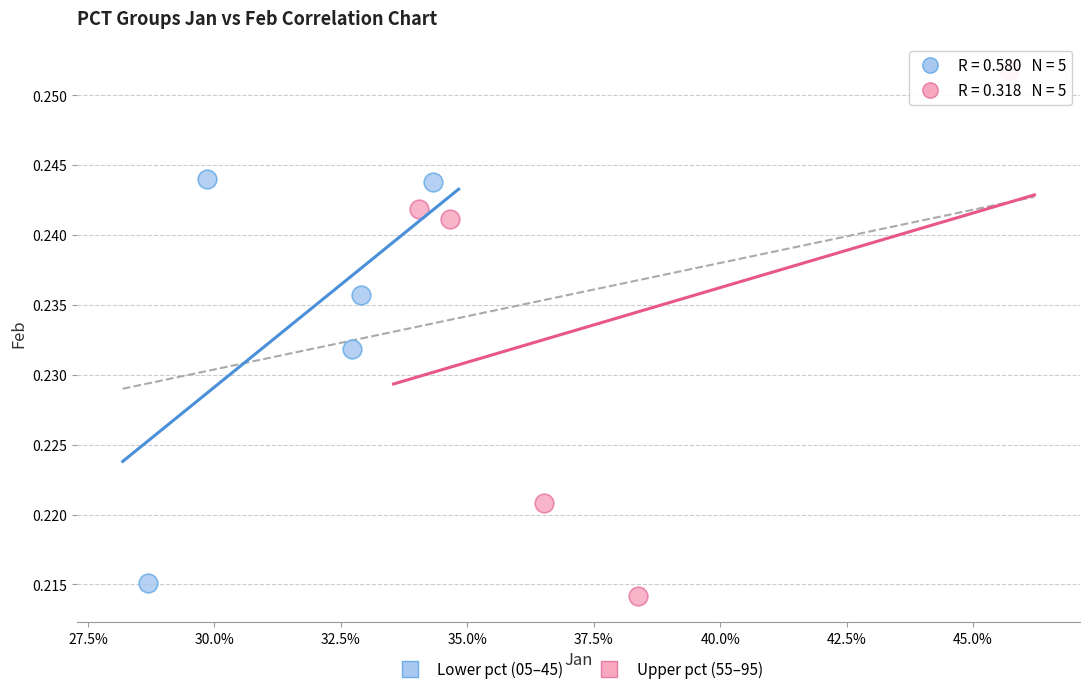

Which series has the largest Y range (max minus min)?

Upper pct (55–95)